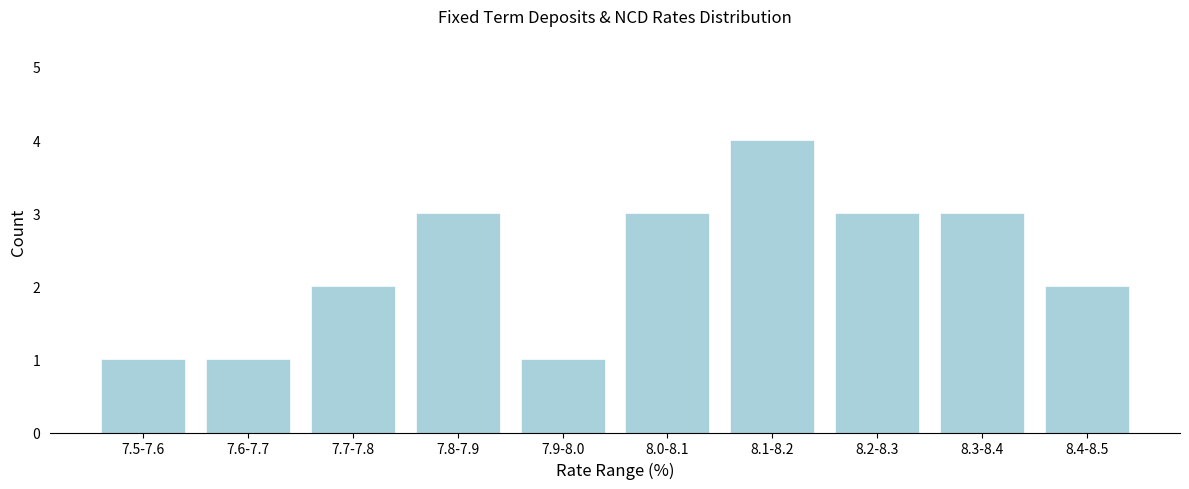

Reading right to left, transcribe all the data shown in this chart.

8.4-8.5=2	8.3-8.4=3	8.2-8.3=3	8.1-8.2=4	8.0-8.1=3	7.9-8.0=1	7.8-7.9=3	7.7-7.8=2	7.6-7.7=1	7.5-7.6=1